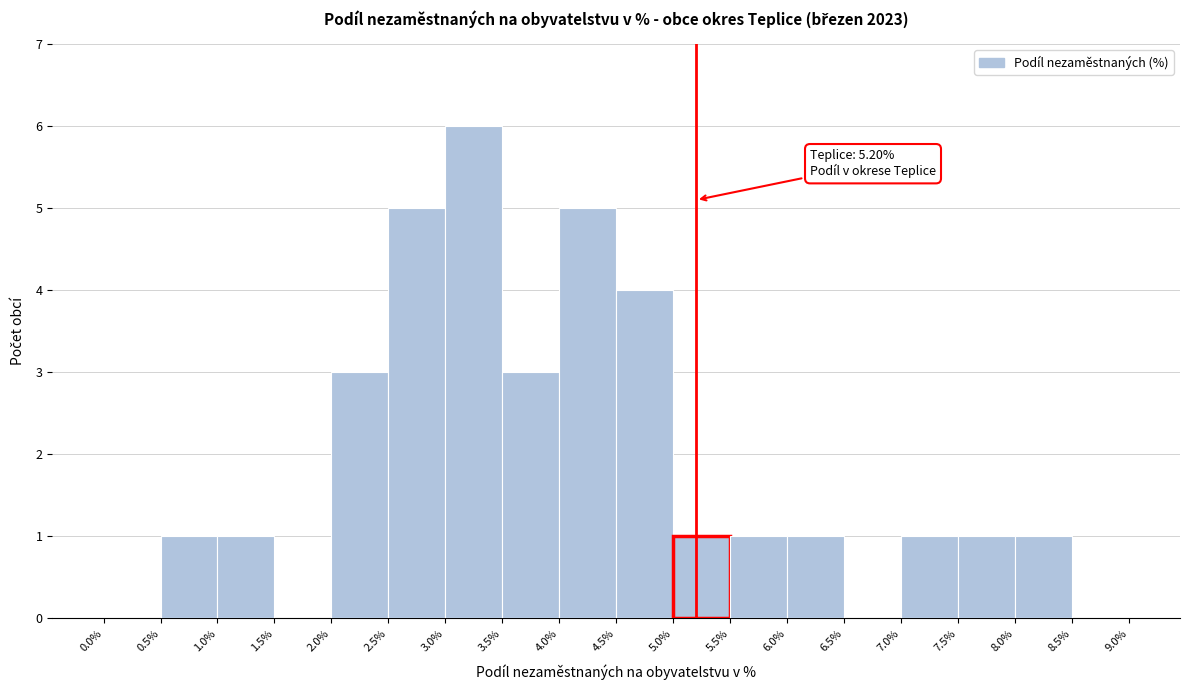

Over which range of the x-axis is the bar tallest?

3.0% to 3.5%